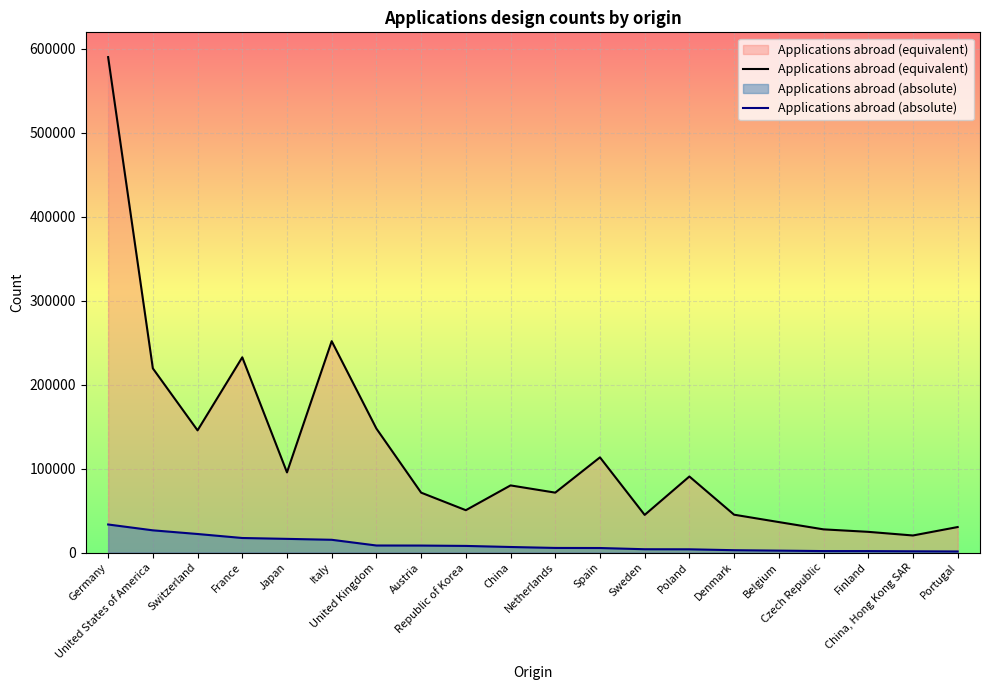

Rank the series by their average value, from lowest to highest.

Applications abroad (absolute), Applications abroad (equivalent)